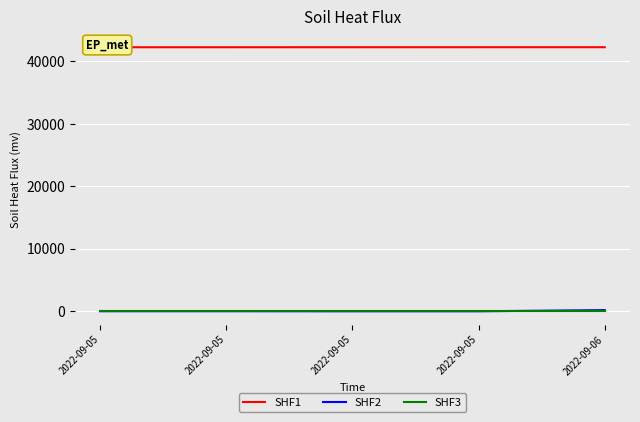

What is the difference between the highest and lowest values at 2022-09-05?

42273